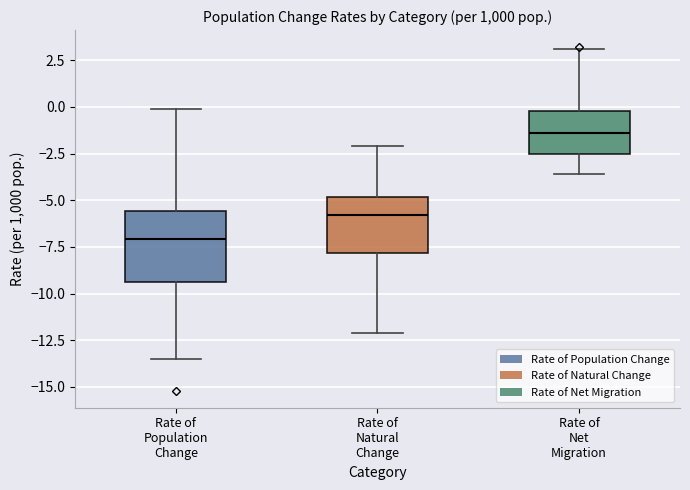

Which box has the highest median line?

Rate of Net Migration